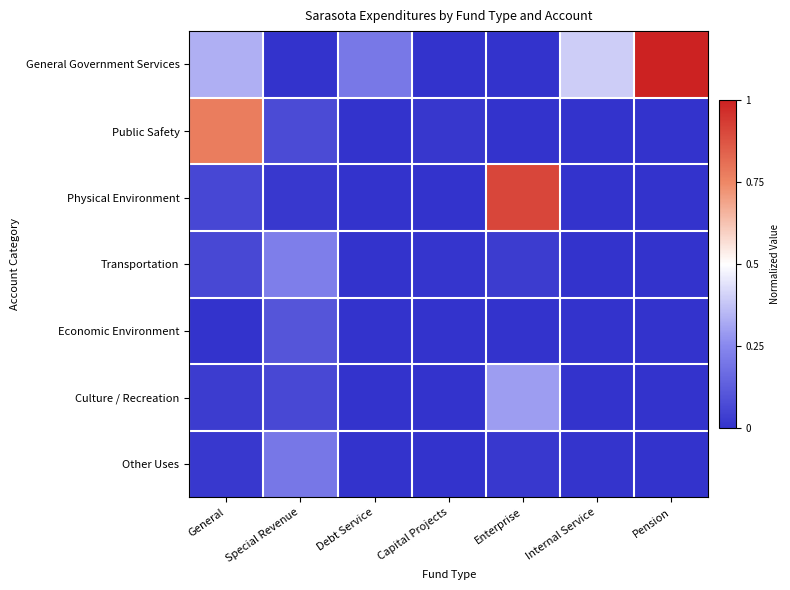

Reading left to right, extract all data points from this chart.

General Government Services: General=0.3	Special Revenue=0.0	Debt Service=0.2	Capital Projects=0.0	Enterprise=0.0	Internal Service=0.4	Pension=1.0
Public Safety: General=0.8	Special Revenue=0.1	Debt Service=0.0	Capital Projects=0.0	Enterprise=0.0	Internal Service=0.0	Pension=0.0
Physical Environment: General=0.1	Special Revenue=0.0	Debt Service=0.0	Capital Projects=0.0	Enterprise=0.9	Internal Service=0.0	Pension=0.0
Transportation: General=0.1	Special Revenue=0.2	Debt Service=0.0	Capital Projects=0.0	Enterprise=0.0	Internal Service=0.0	Pension=0.0
Economic Environment: General=0.0	Special Revenue=0.1	Debt Service=0.0	Capital Projects=0.0	Enterprise=0.0	Internal Service=0.0	Pension=0.0
Culture / Recreation: General=0.0	Special Revenue=0.1	Debt Service=0.0	Capital Projects=0.0	Enterprise=0.3	Internal Service=0.0	Pension=0.0
Other Uses: General=0.0	Special Revenue=0.2	Debt Service=0.0	Capital Projects=0.0	Enterprise=0.0	Internal Service=0.0	Pension=0.0